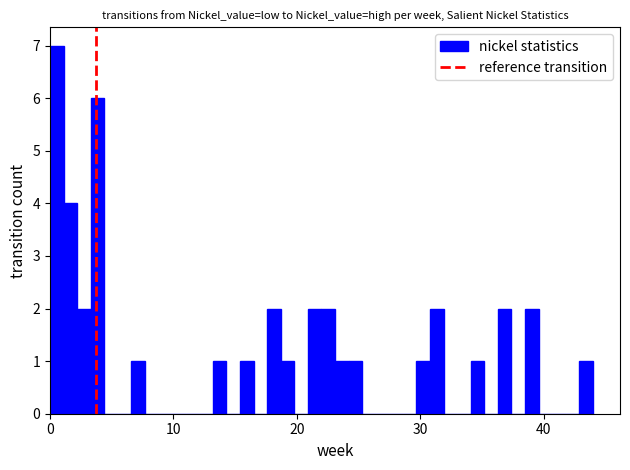

Around what value on the x-axis is the tallest bar? Give the approximate position of its centre, as read against the axis.

1